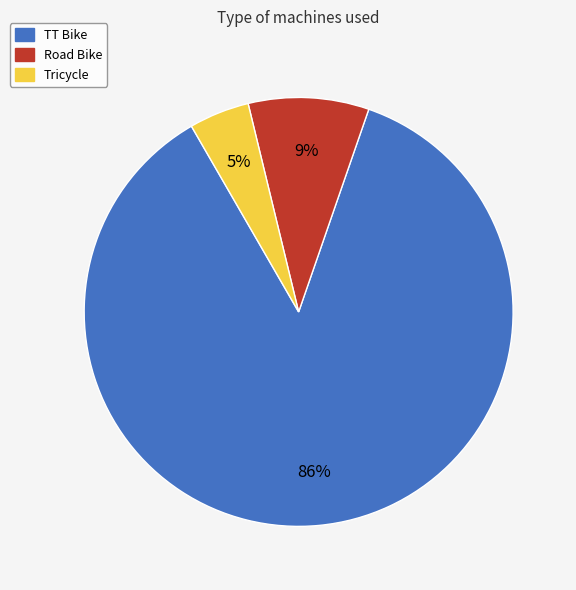

What is the smallest slice in the pie chart?

Tricycle